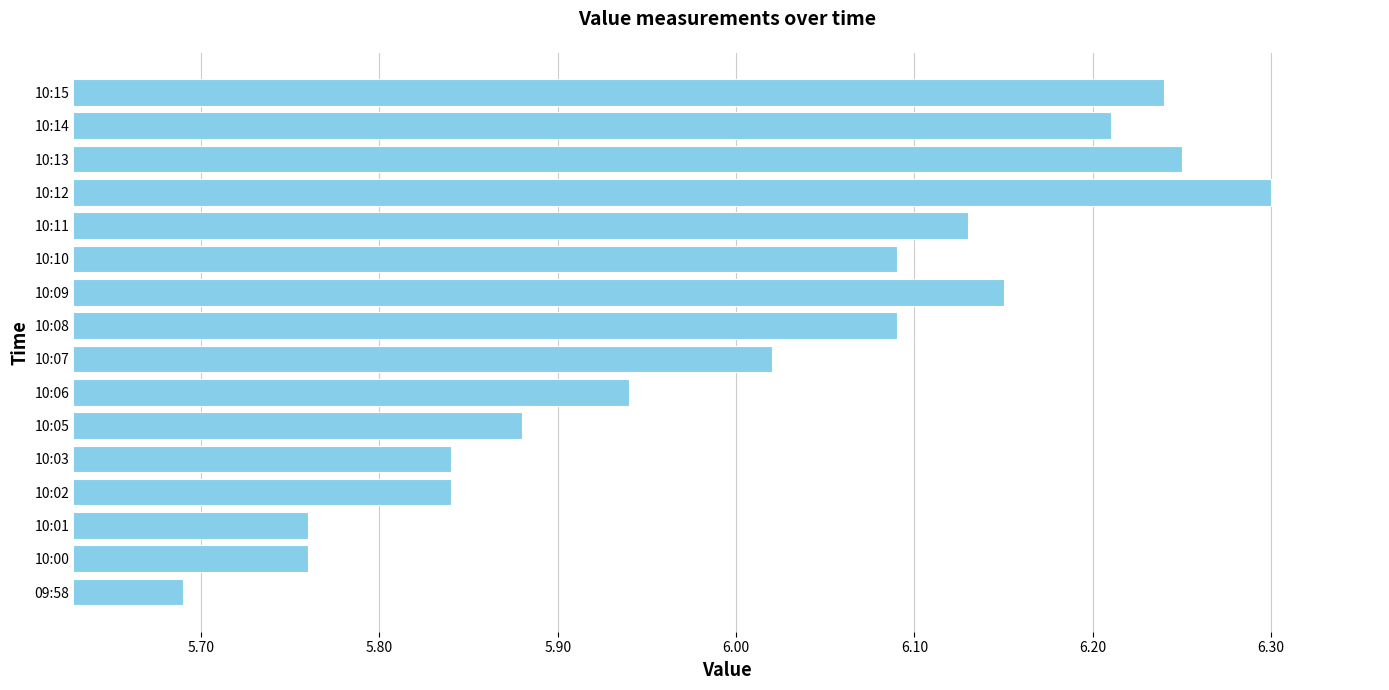

The chart shows a value of 2.4 at 10:09. True or false?

False